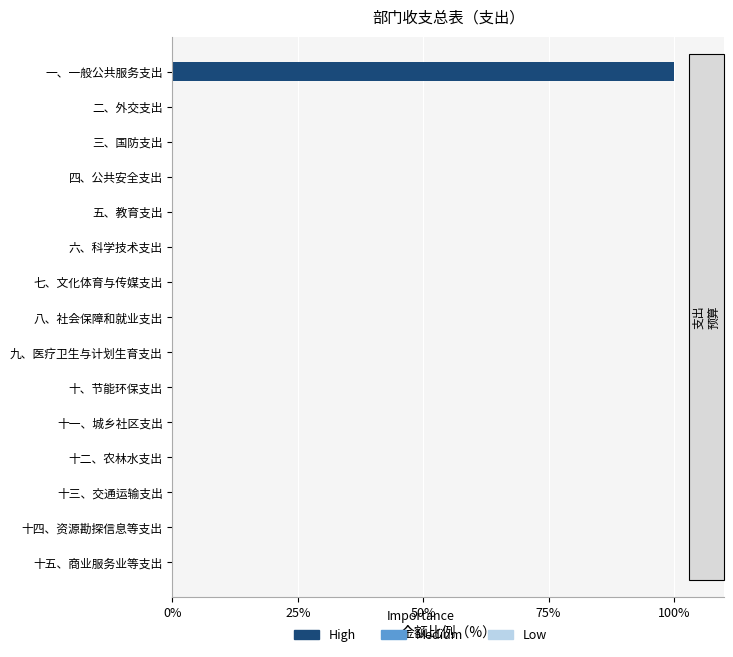

What is the maximum value shown in the chart?

100